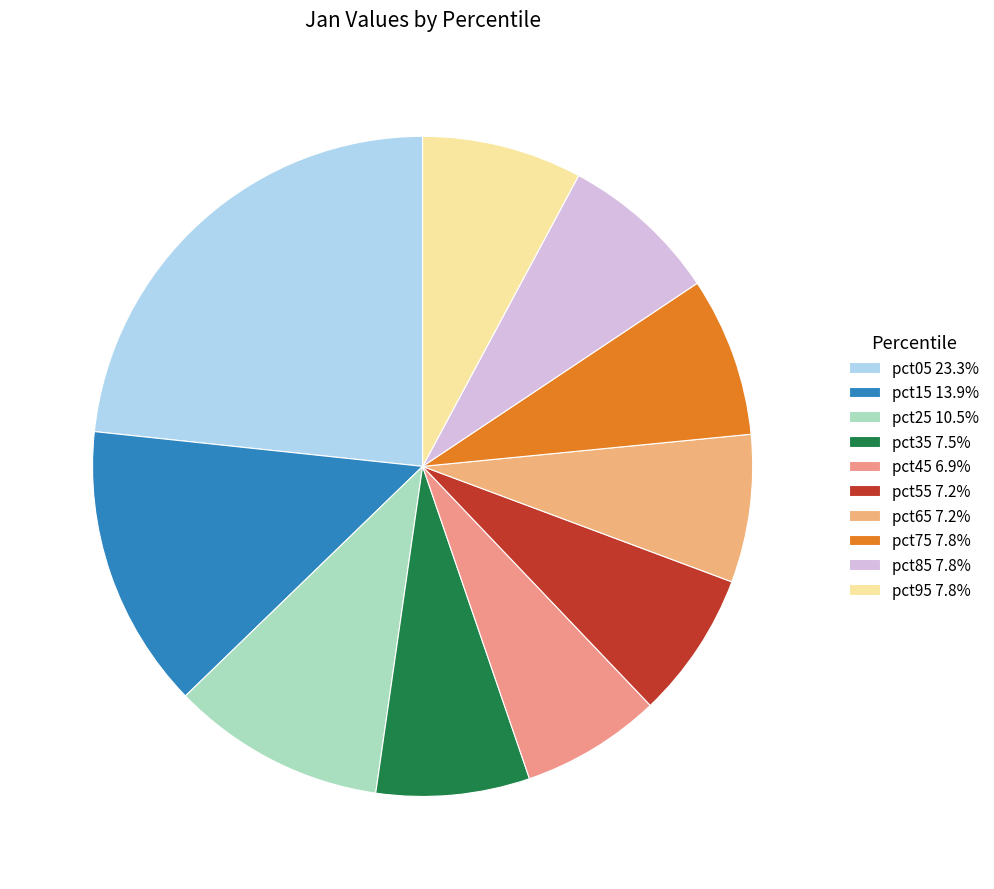

How many segments does this pie chart have?

10